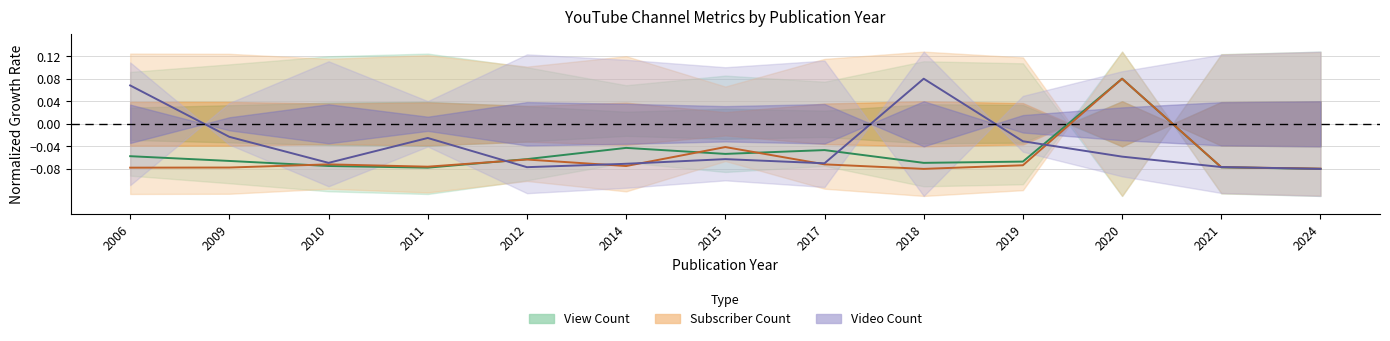

What is the total value across all series at 2024?

-0.2